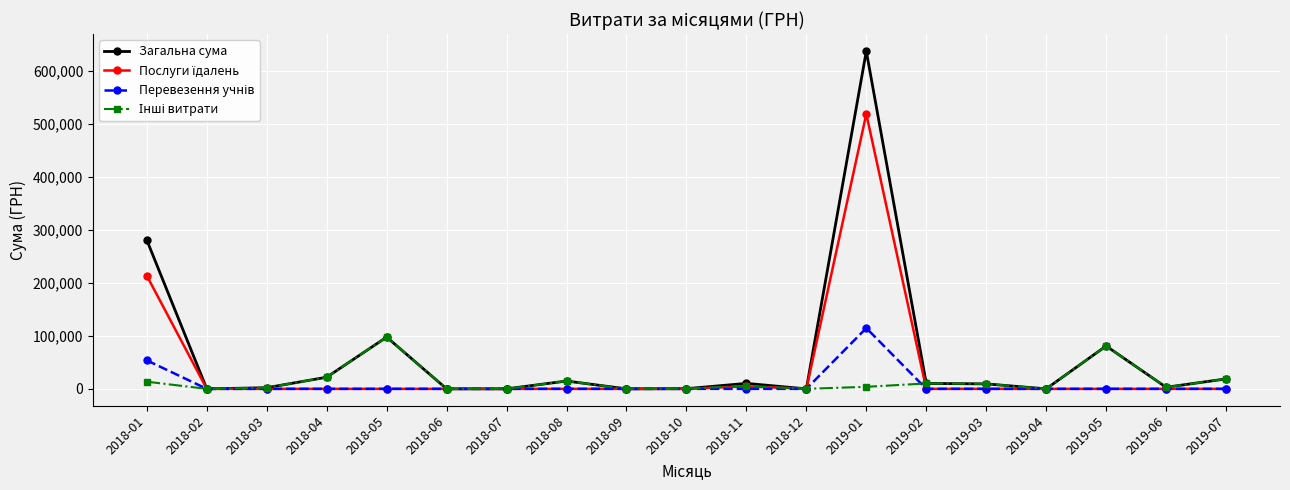

What is the total value across all series at 2019-05?

161702.4